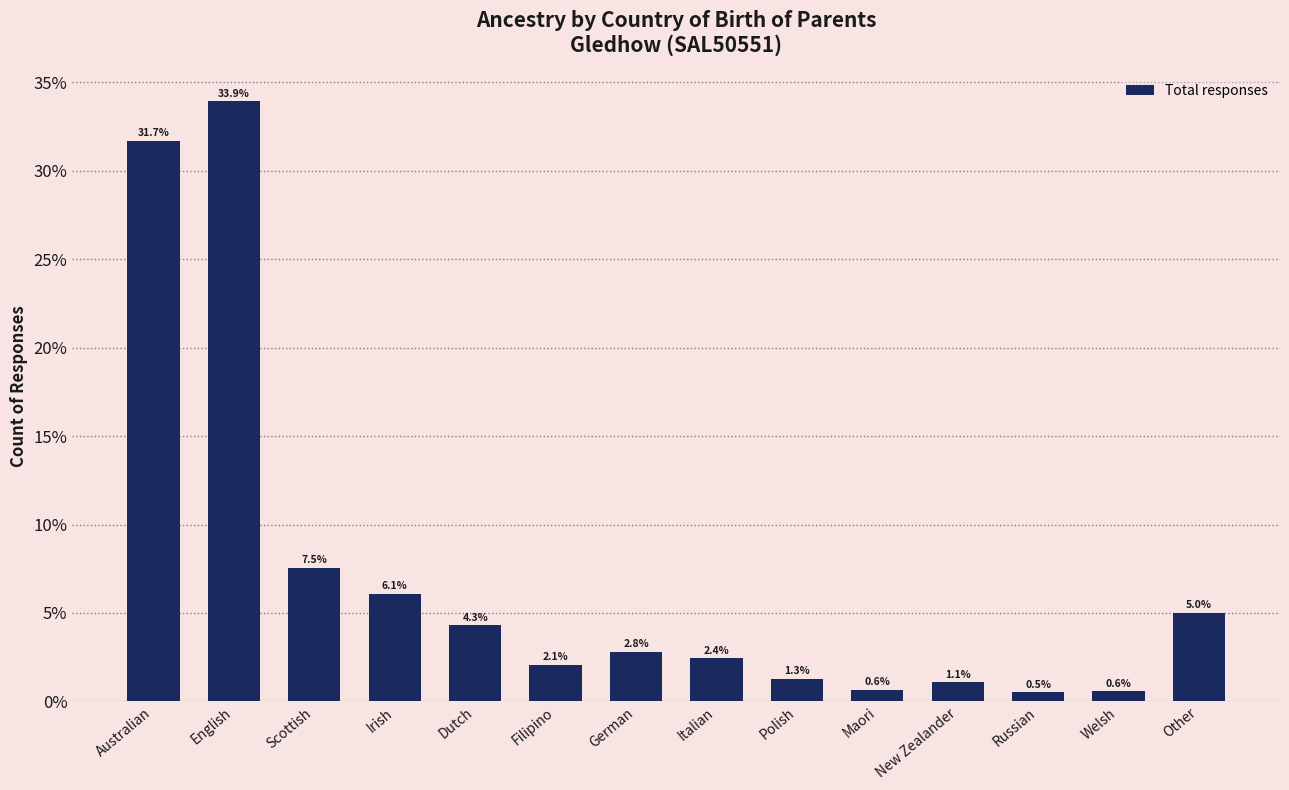

What is the difference between the maximum and second lowest values?

33.4